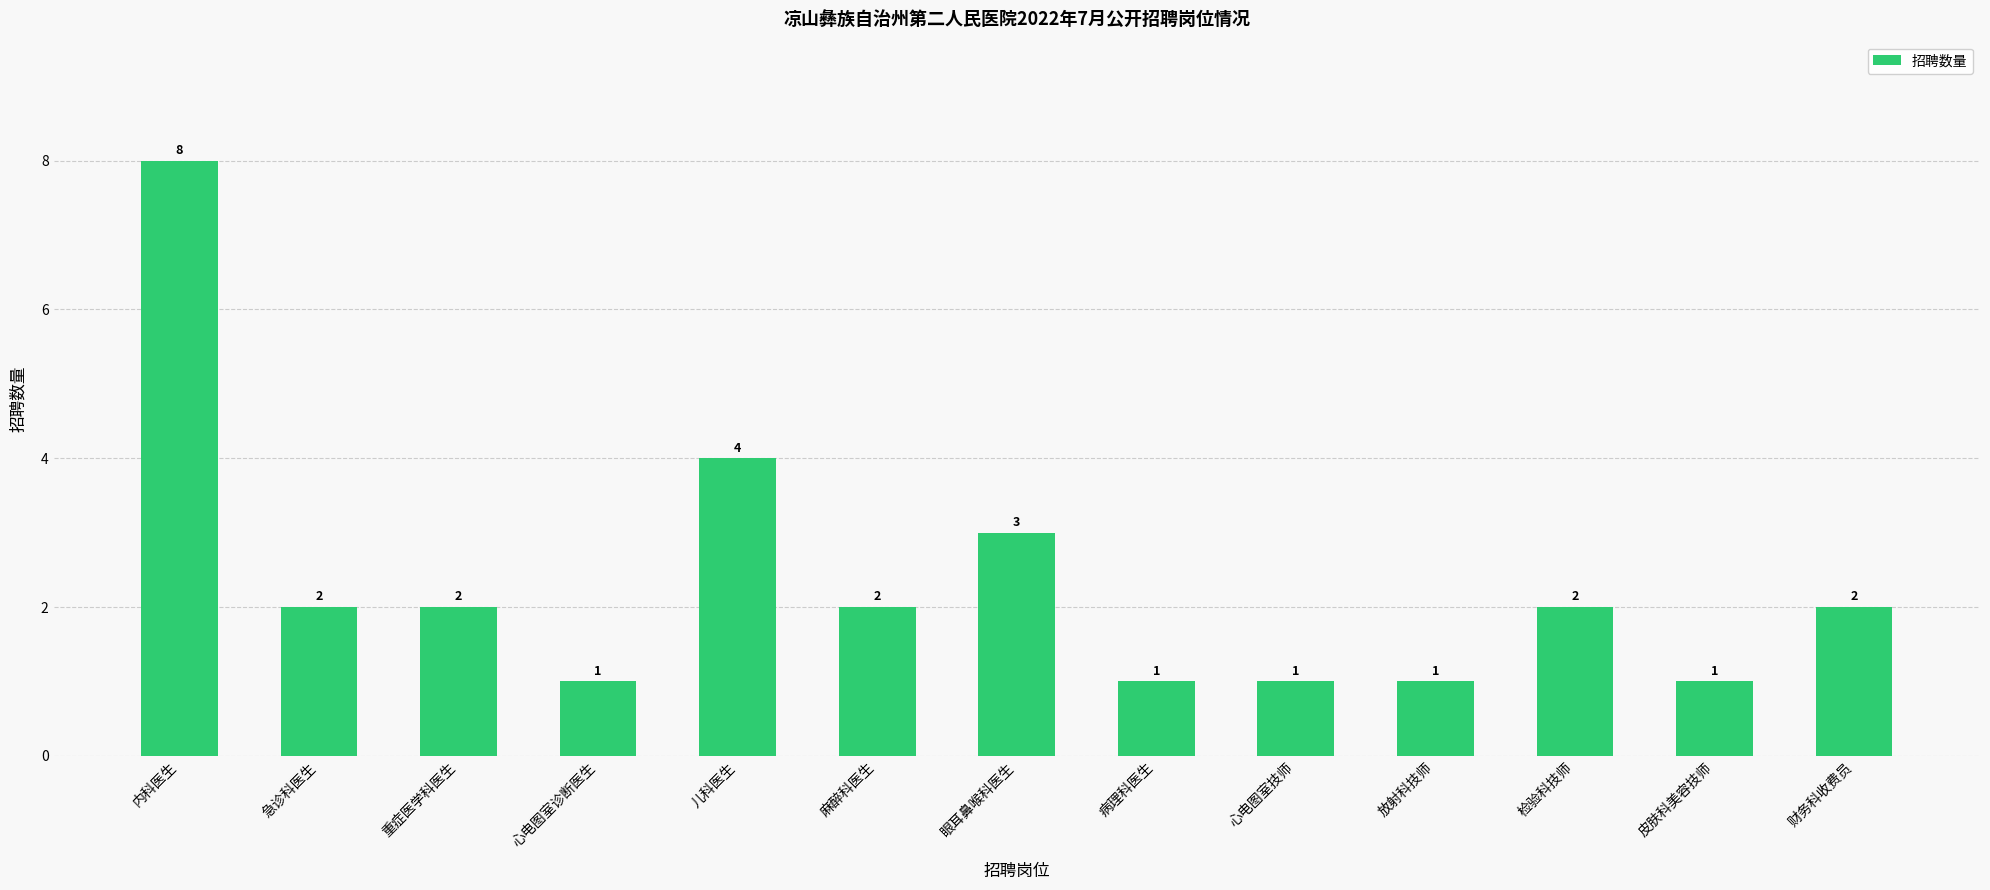

What is the sum of the values at 重症医学科医生 and 病理科医生?

3